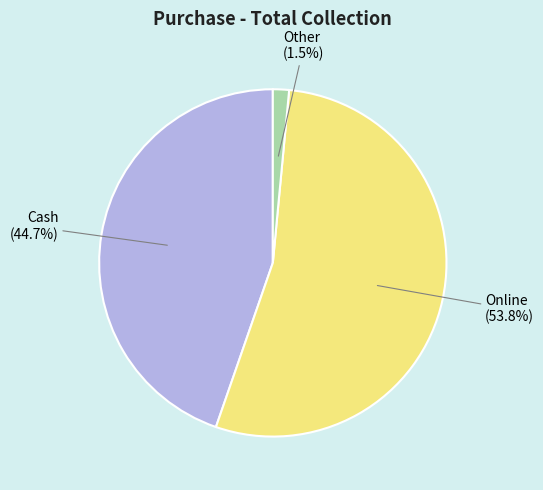

The Other slice represents 7% of the pie. True or false?

False